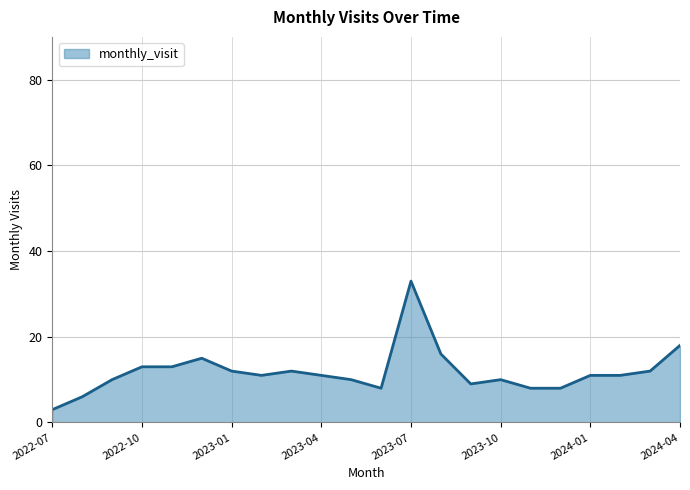

What is the maximum value shown in the chart?

33